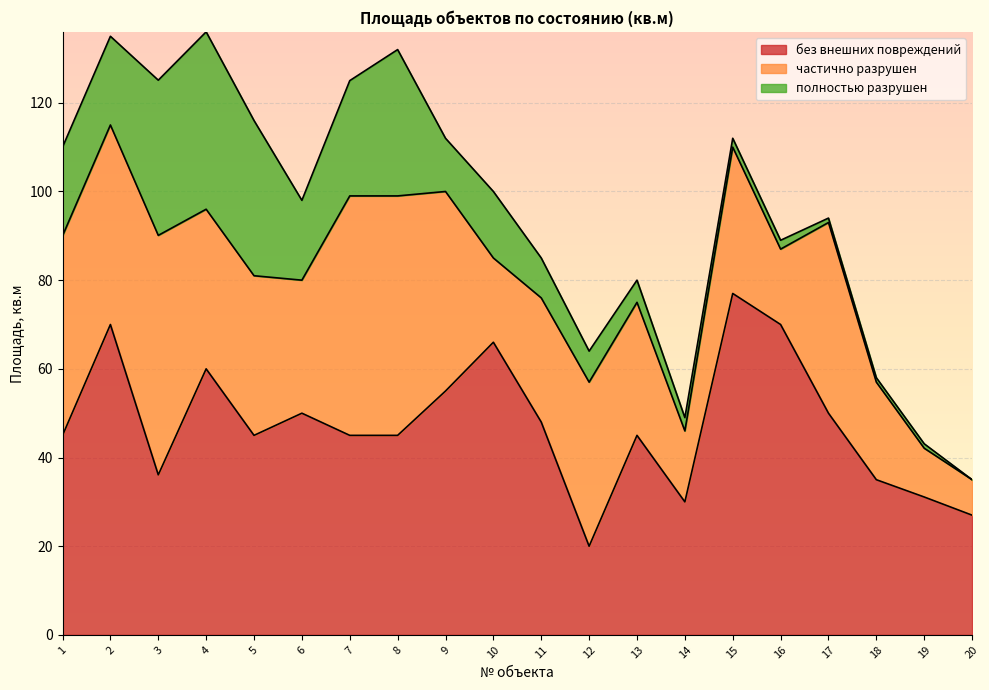

At which category is the sum across all series the highest?

4